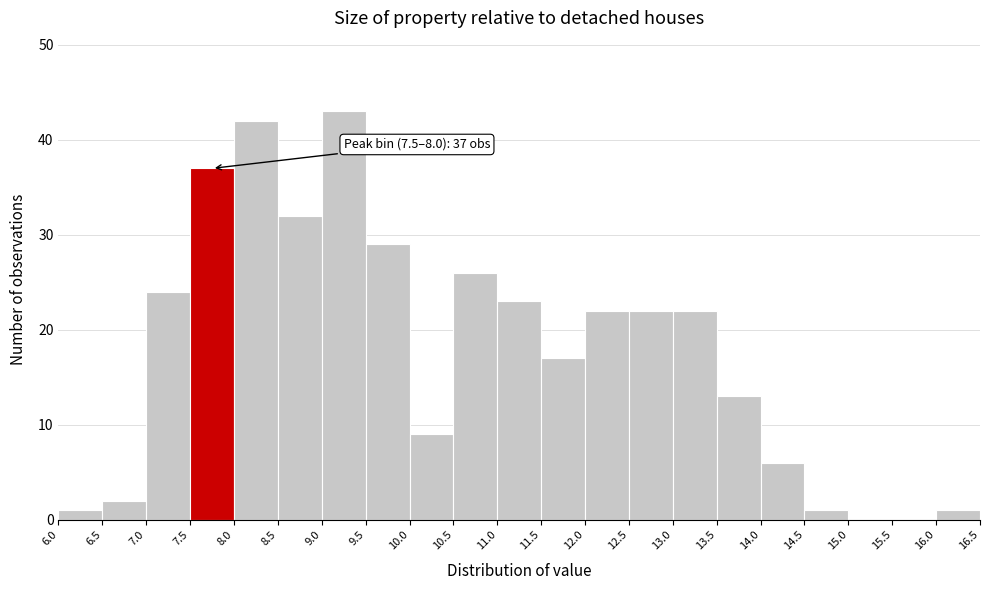

Over which range of the x-axis is the bar tallest?

9.0 to 9.5